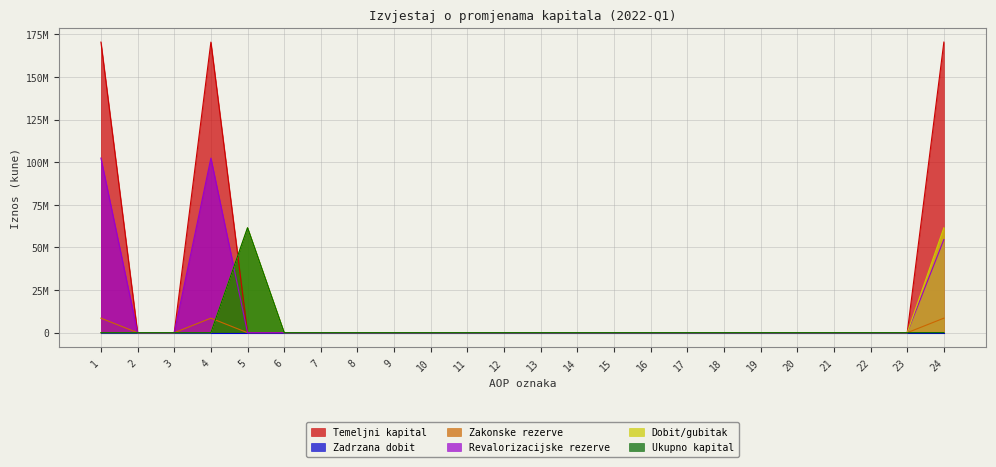

What is the sum of all Dobit/gubitak values?

123136884